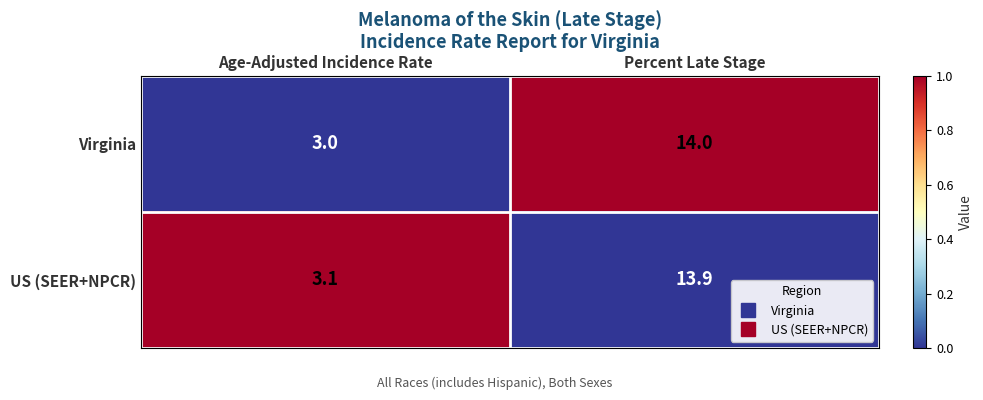

Which series changed the most between Age-Adjusted Incidence Rate and Percent Late Stage?

Virginia